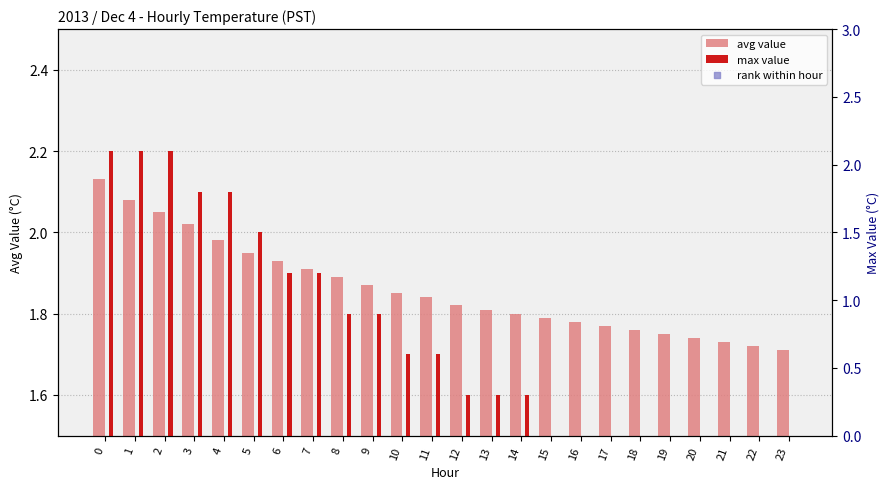

What is the total value across all series at 7?

90.2